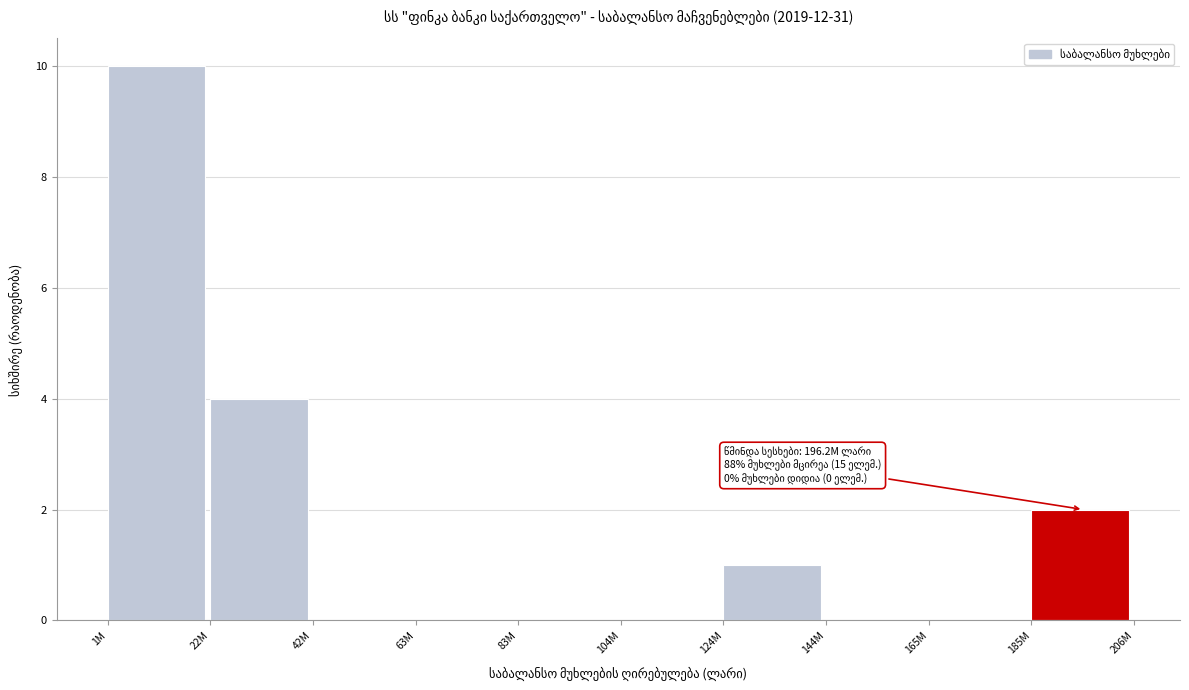

Reading left to right, list all the values displayed in this chart.

1M=10	22M=4	42M=0	63M=0	83M=0	104M=0	124M=1	144M=0	165M=0	185M=2